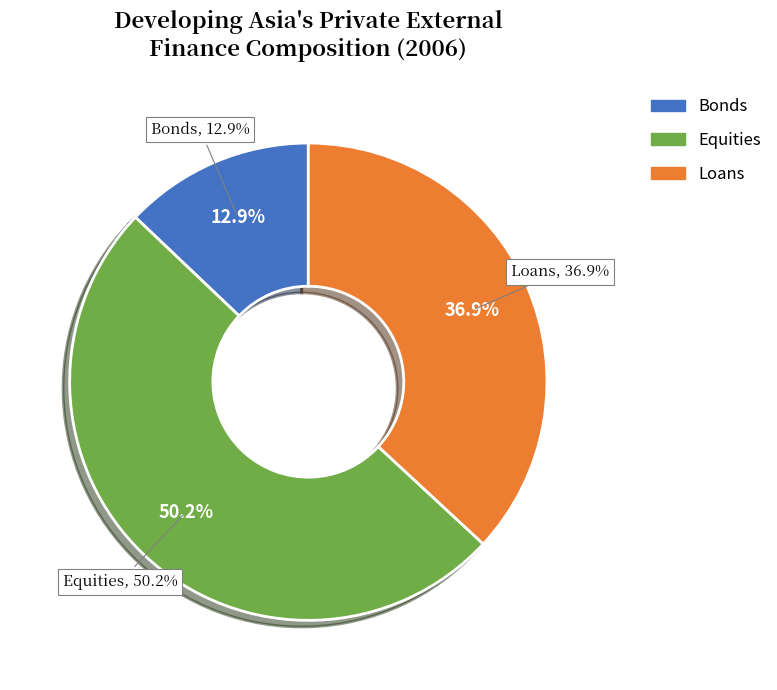

What percentage is the Equities slice, to the nearest percent?

50%